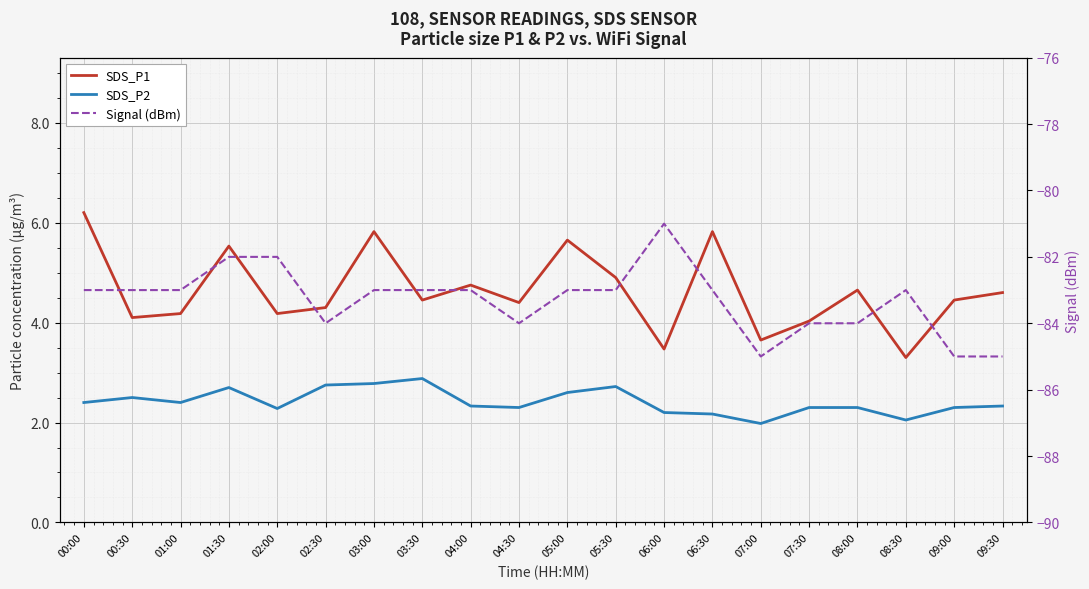

Which has a higher value, 06:00 or 01:30?

01:30